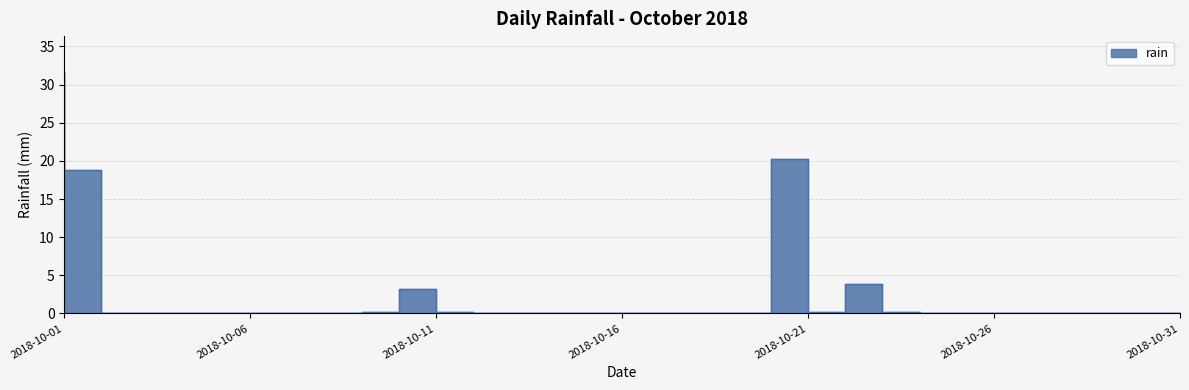

What is the change in value from 2018-10-10 to 2018-10-21?

+20.0